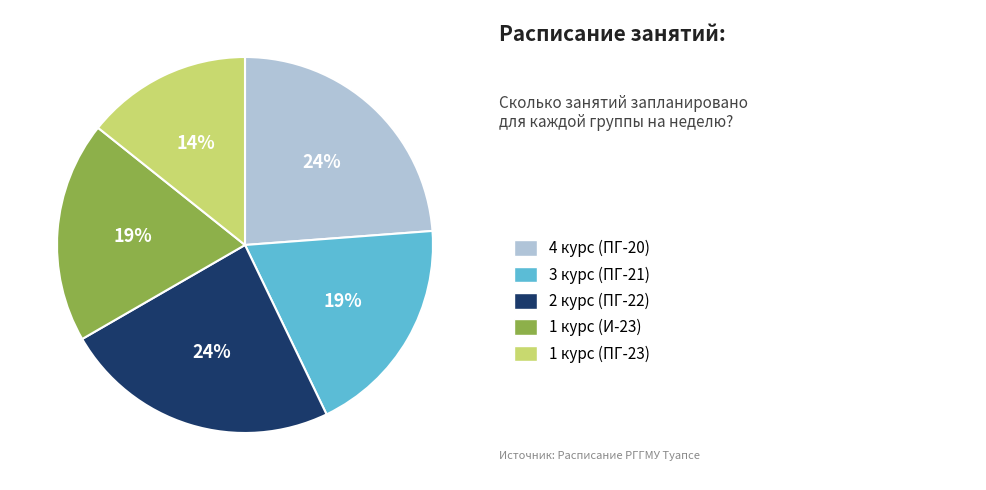

Does any single category account for the majority?

No